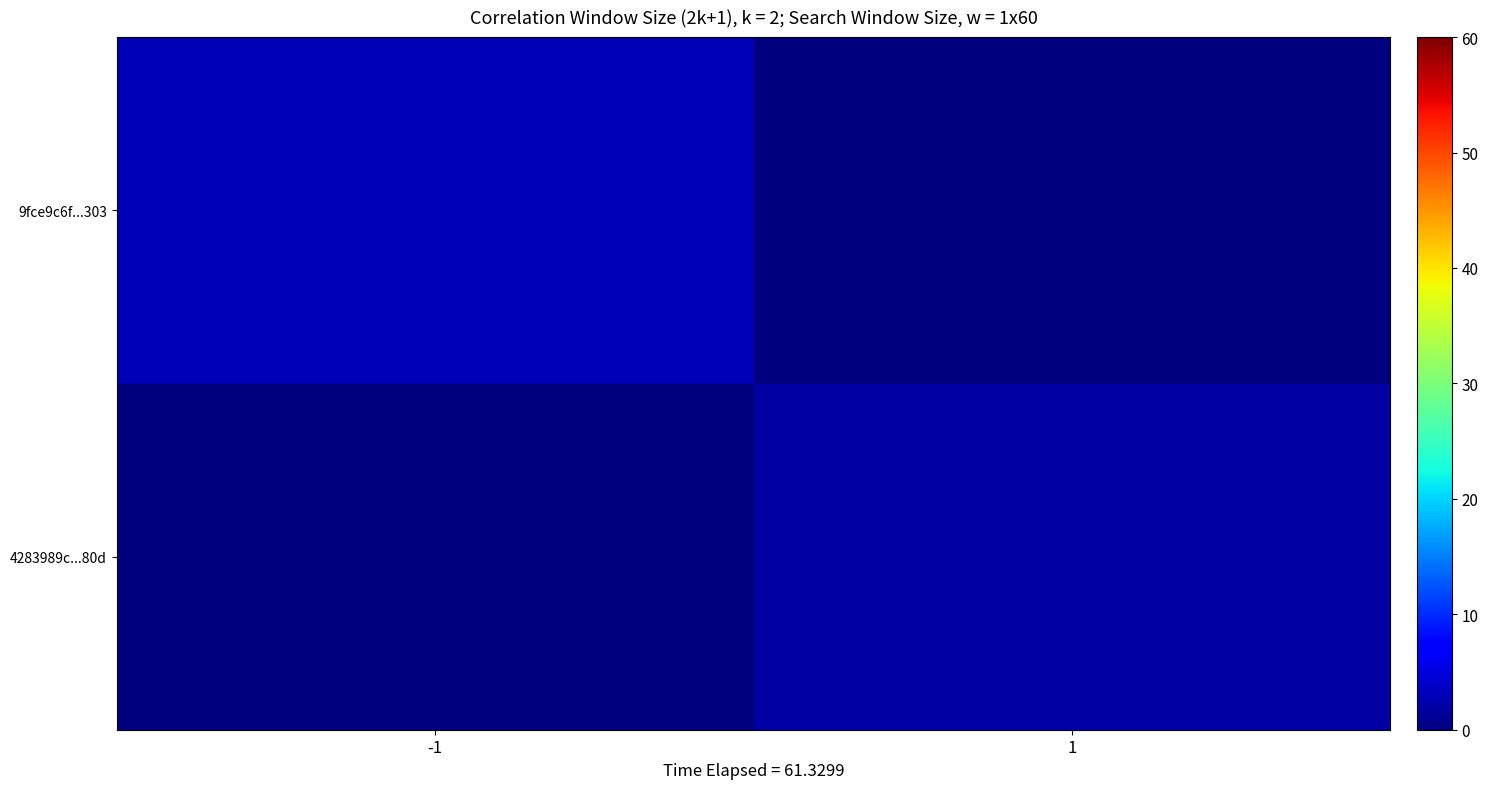

Count the number of categories in the chart.

2